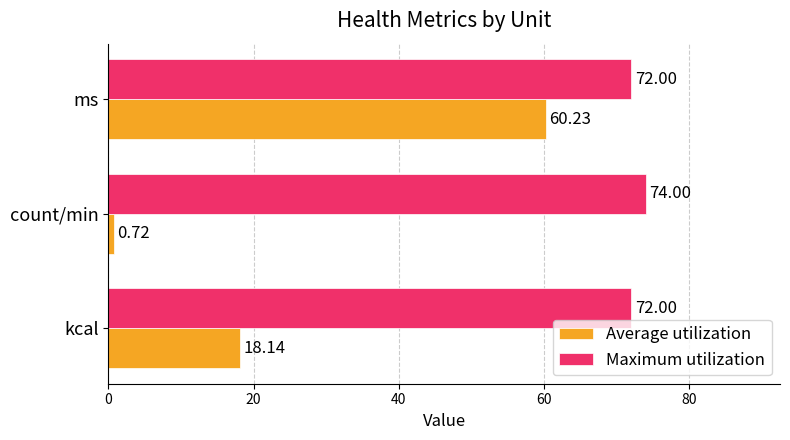

Rank the categories by Average utilization value from highest to lowest.

ms, kcal, count/min